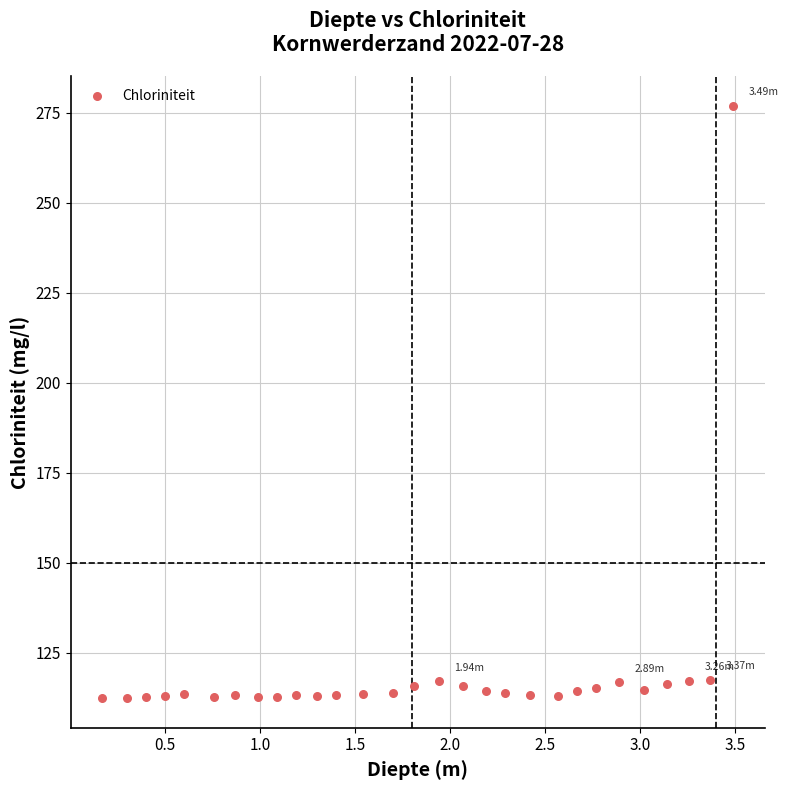

What is the range of Y values (max minus min)?

164.5